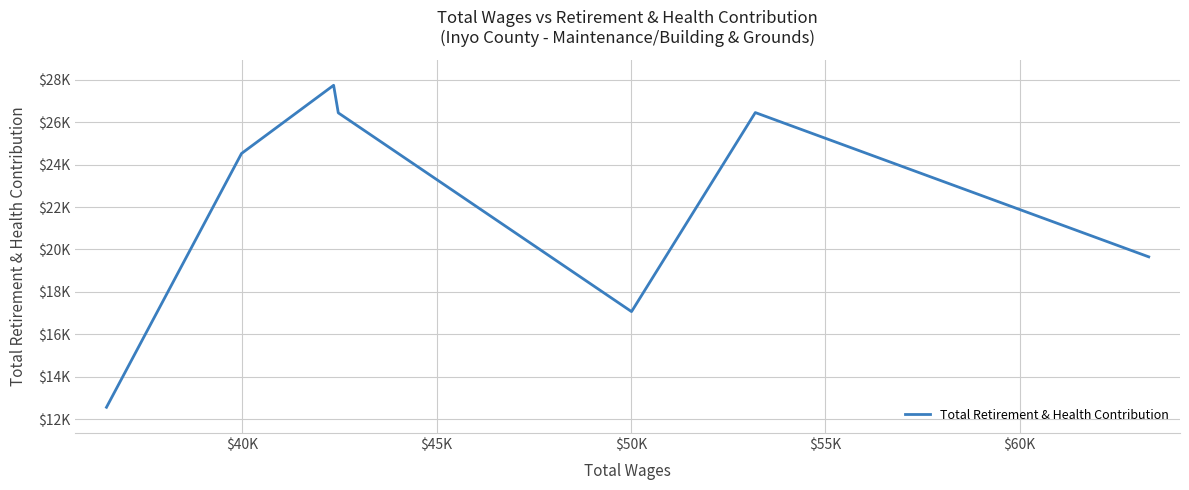

Is this an area chart (filled region under the line)?

No